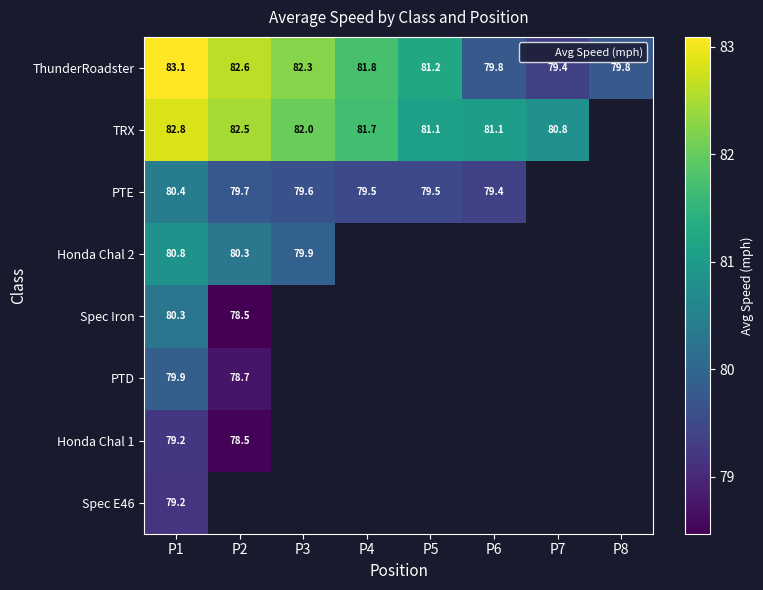

Is the value of PTD at P1 greater than the value of PTE at P5?

Yes